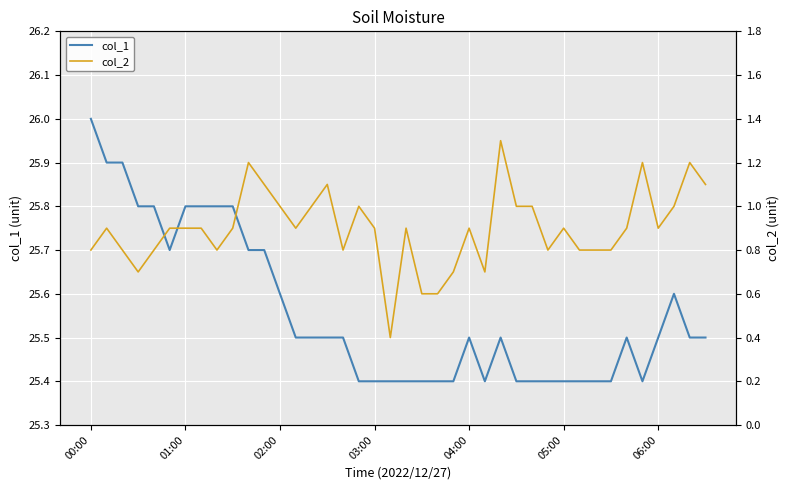

What is the difference between the maximum and minimum values in the col_1 series?

0.6